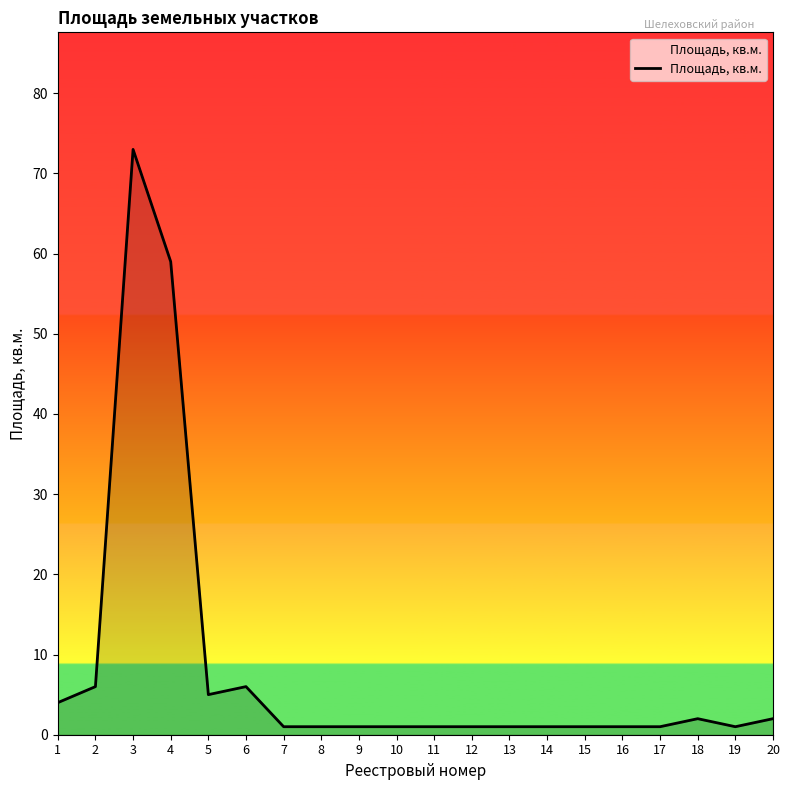

What is the change in value from 16 to 20?

+1